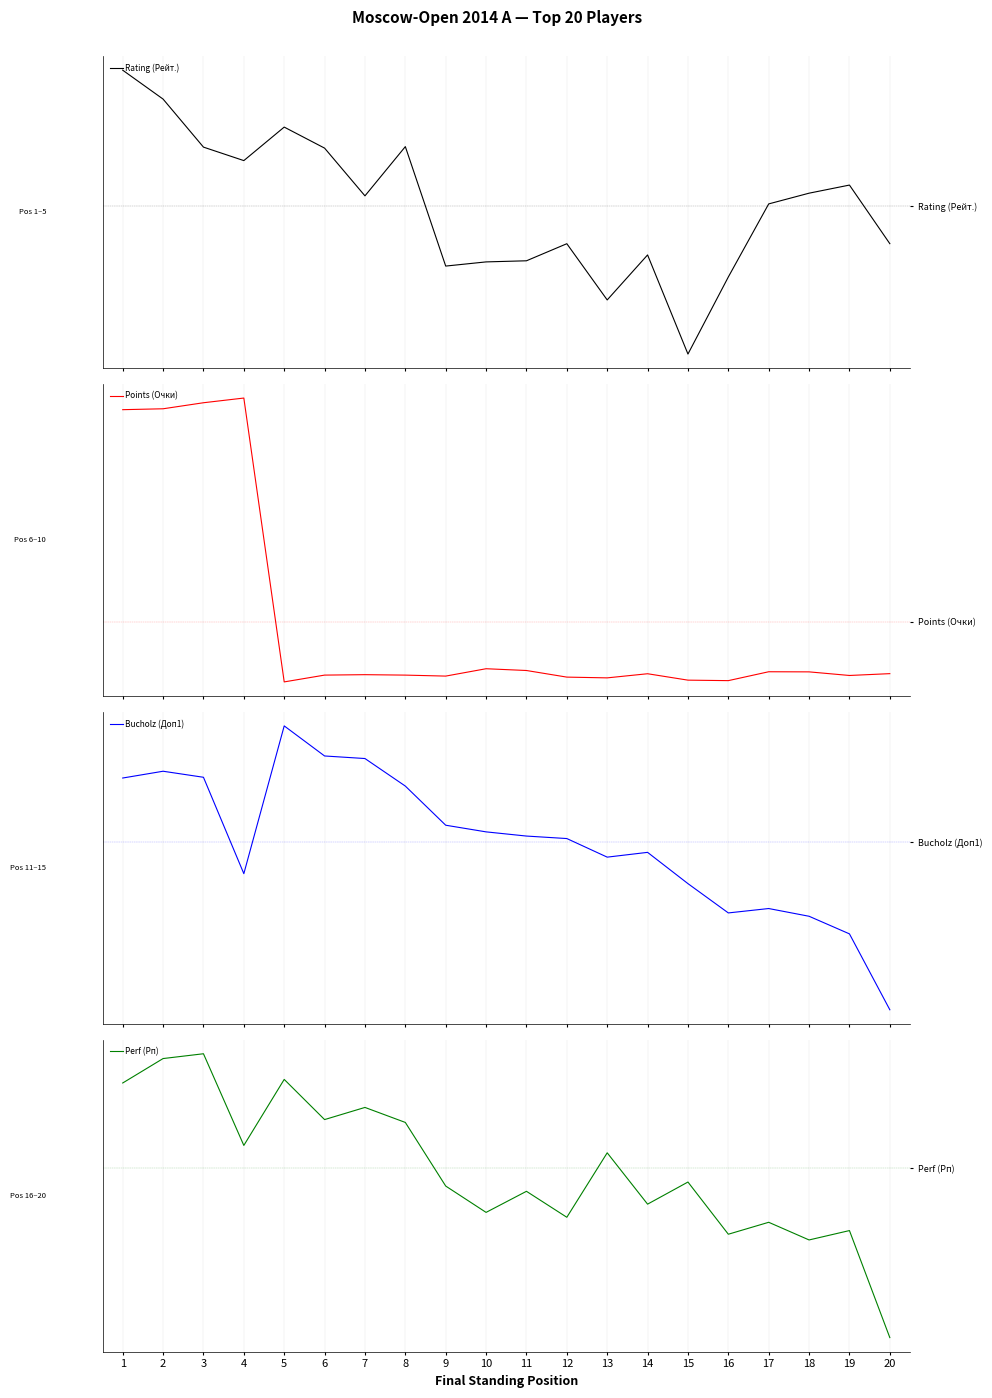

Rank the categories by Rating (Рейт.) value from highest to lowest.

1, 2, 5, 8, 3, 6, 4, 19, 18, 7, 17, 20, 12, 14, 11, 10, 9, 16, 13, 15